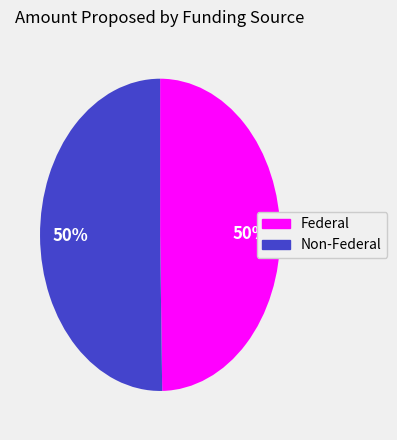

The Federal slice represents 56% of the pie. True or false?

False